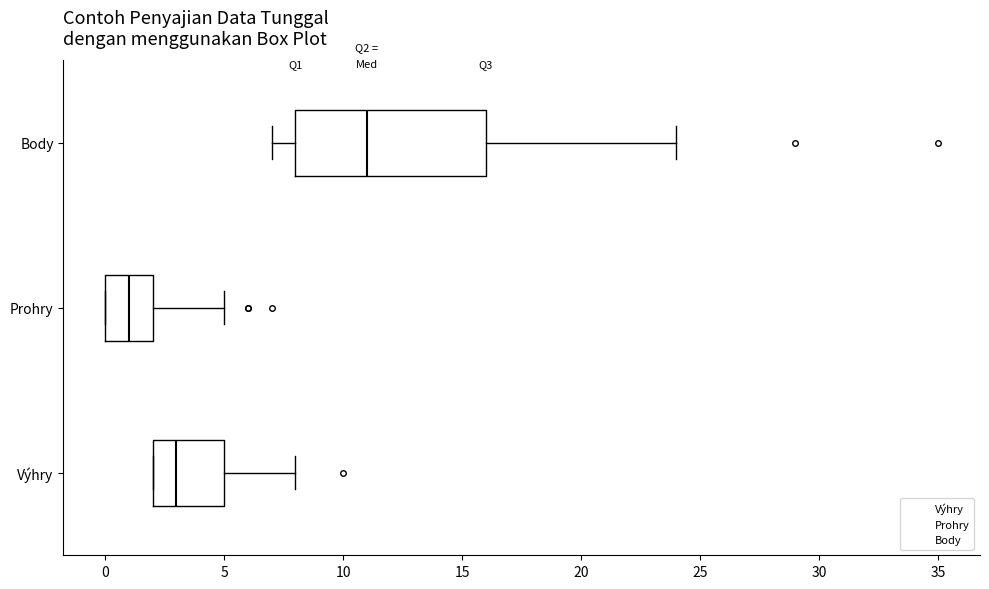

Reading bottom to top, read every box against the x-axis: the position of its median line, the range the box covers, and the ends of its whiskers. The values are not printed on the chart, so give them approximately, as read against the axis.

Výhry: median 3, box 2 to 5, whiskers 2 to 8
Prohry: median 1, box 0 to 2, whiskers 0 to 5
Body: median 11, box 8 to 16, whiskers 7 to 24